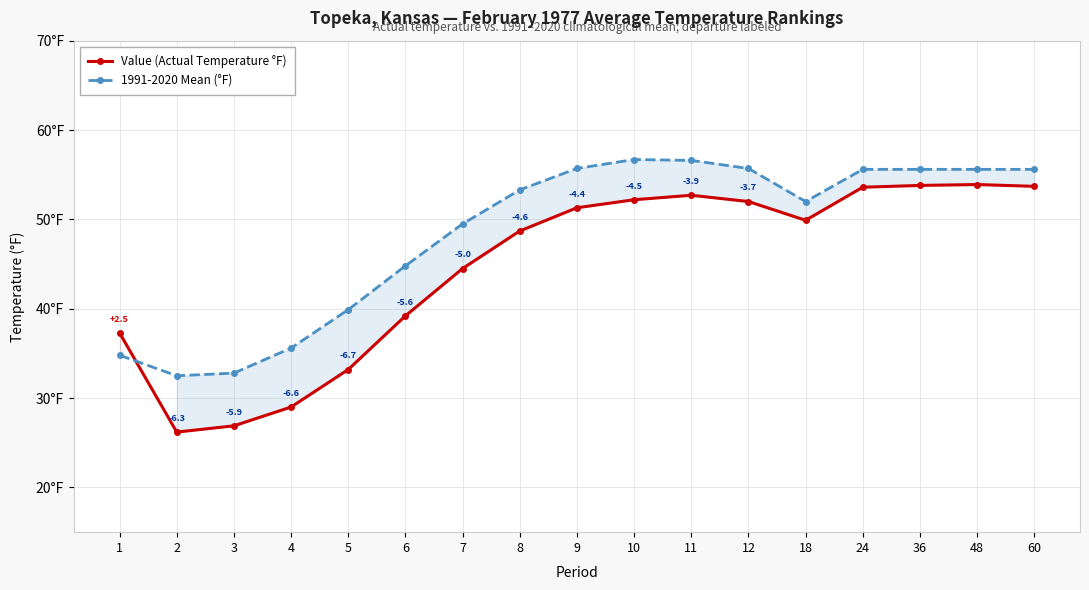

True or false: Value (Actual Temperature °F) has more than 0 interior local peaks.

True